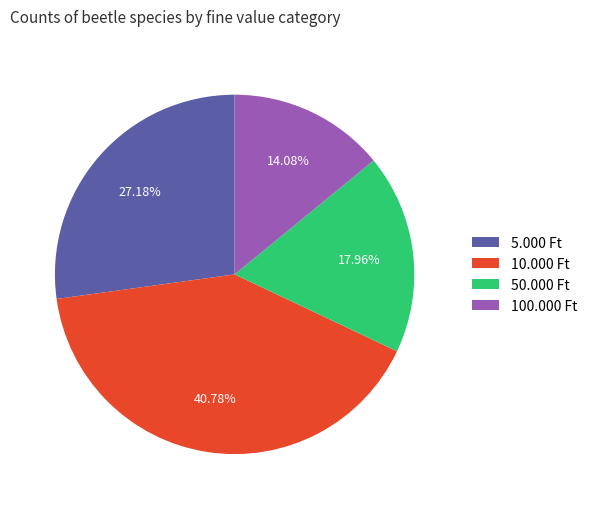

Approximately how many times larger is the value at 5.000 Ft compared to 10.000 Ft?

0.7